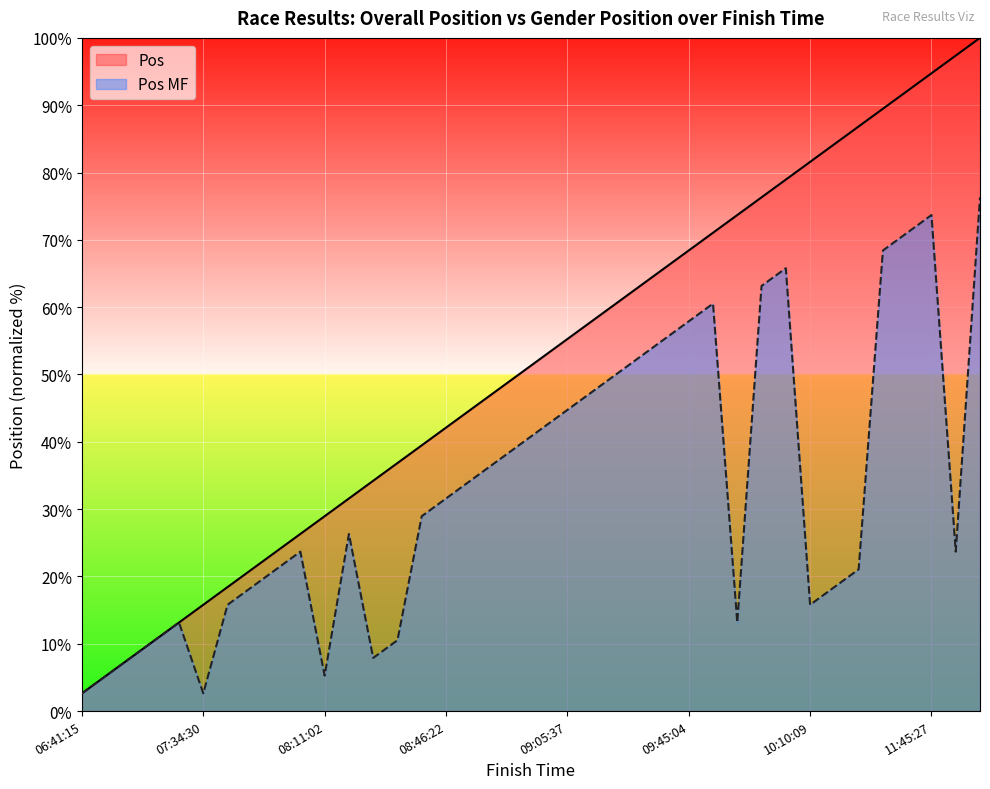

Which series has the largest total across all categories?

Pos